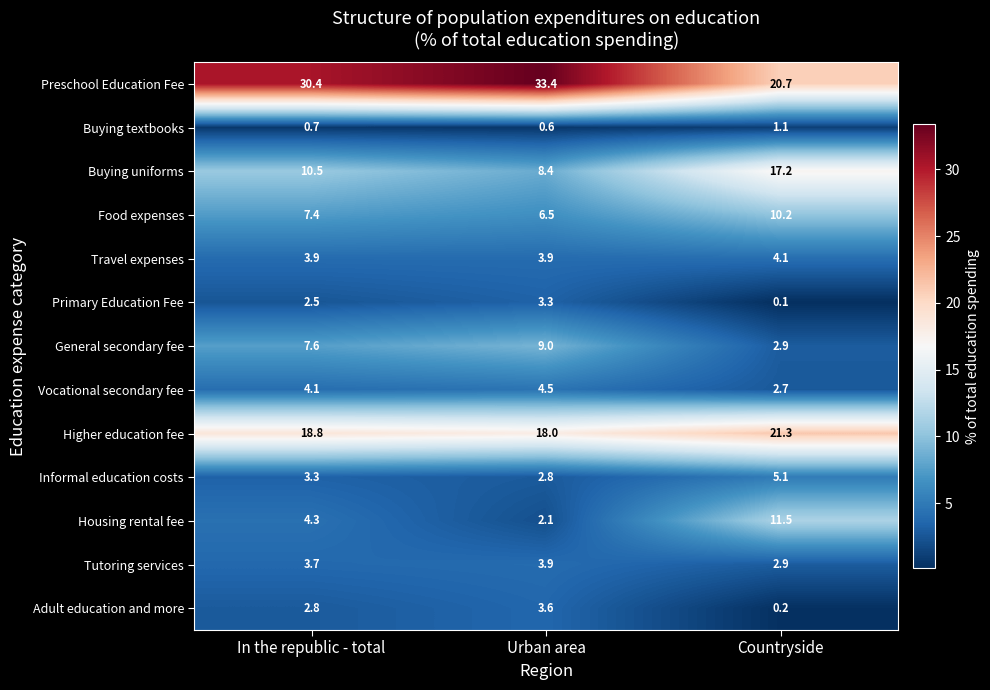

How many categories are shown in the chart?

3